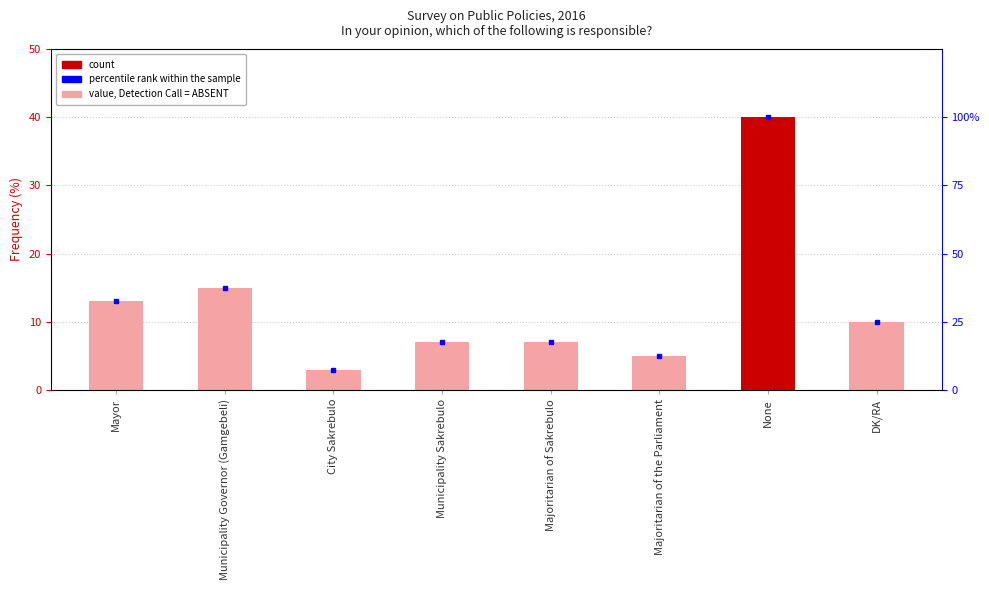

Does the chart contain stacked bars?

No